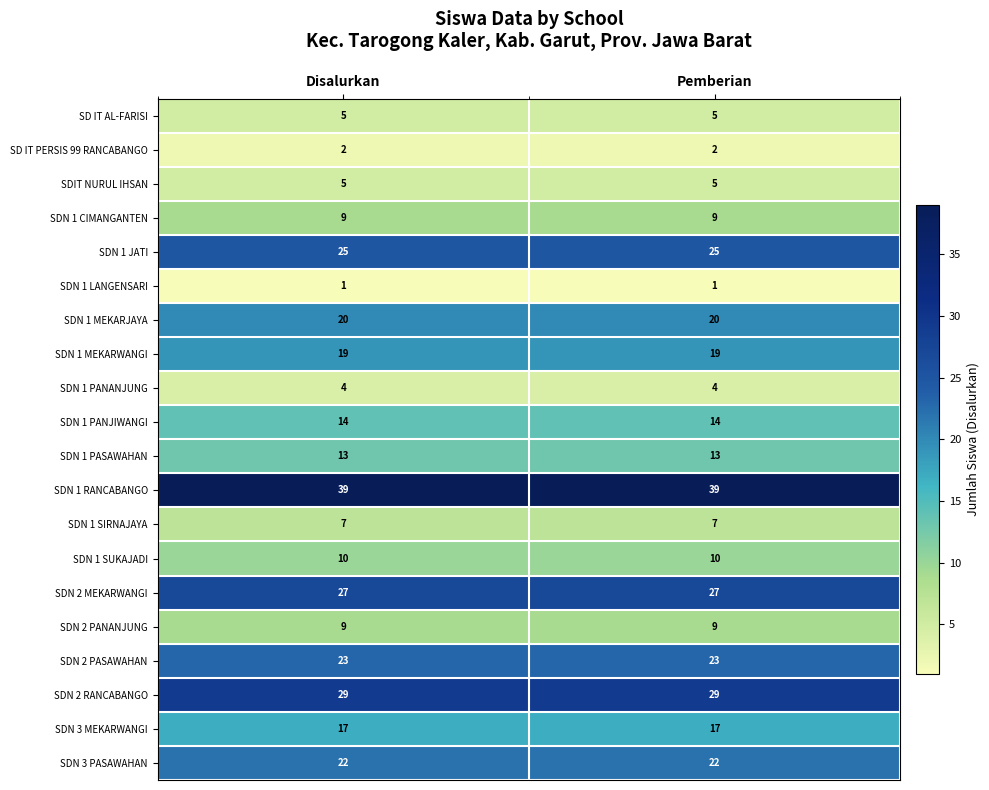

What is the difference between the highest and lowest values at Disalurkan?

38